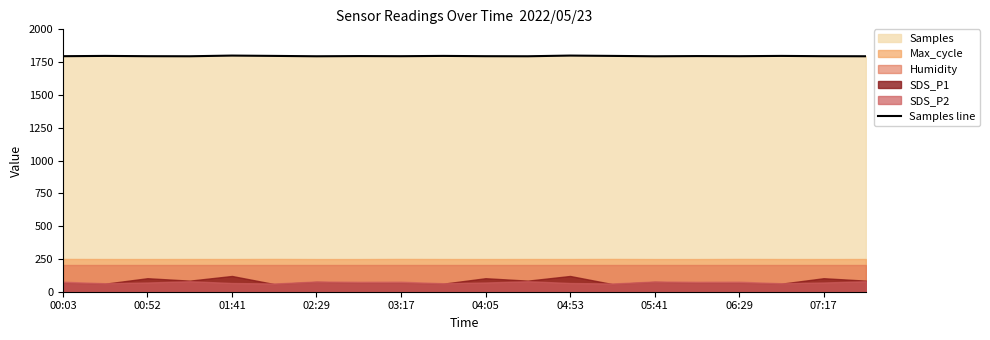

What position from the right is 00:03?

20